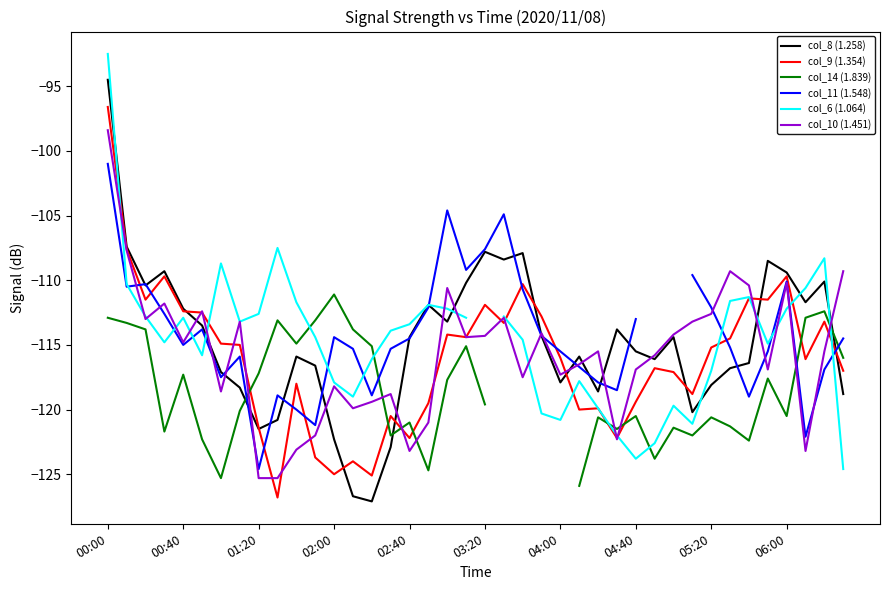

True or false: col_11 (1.548) has more than 2 points higher than both neighbors.

True